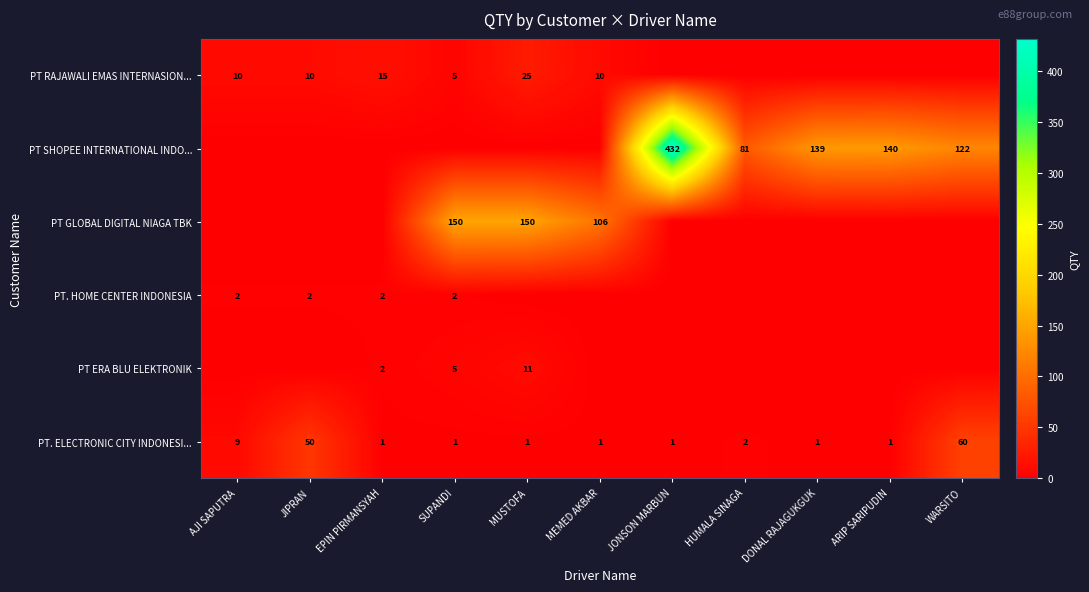

Is the value of PT. HOME CENTER INDONESIA at SUPANDI greater than the value of PT RAJAWALI EMAS INTERNASION... at SUPANDI?

No